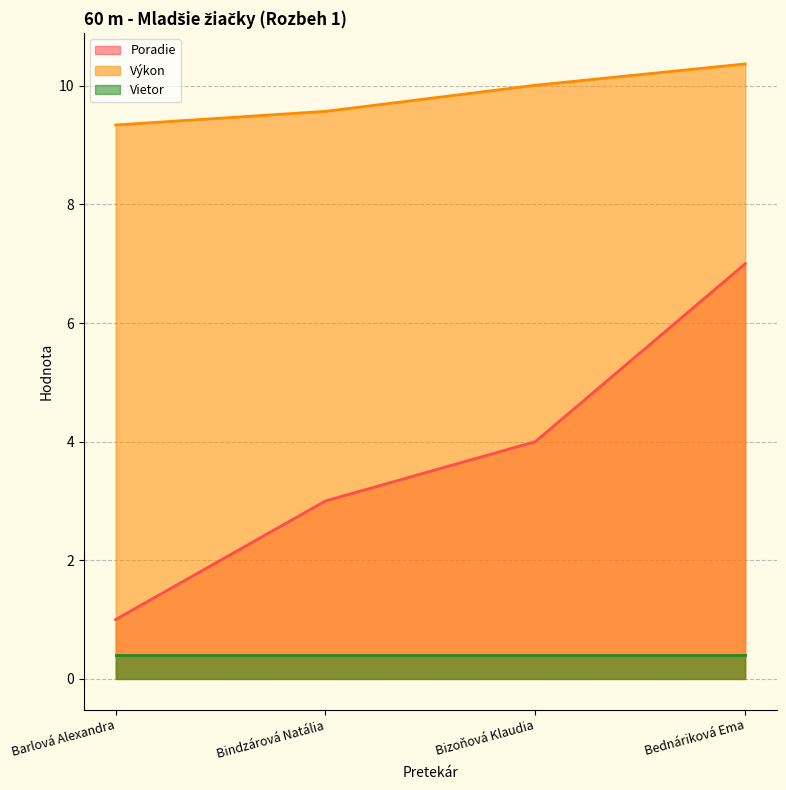

How many data points in Poradie are above 4?

1